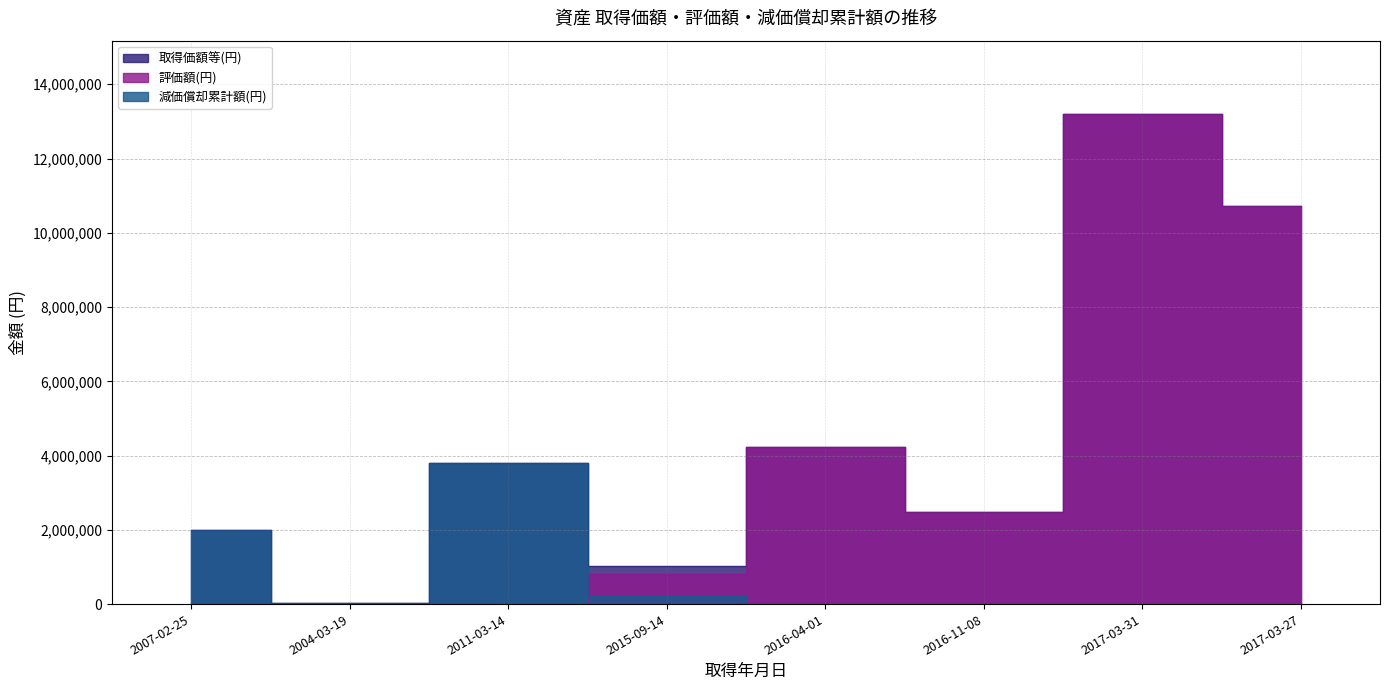

What position from the right is 2015-09-14?

5